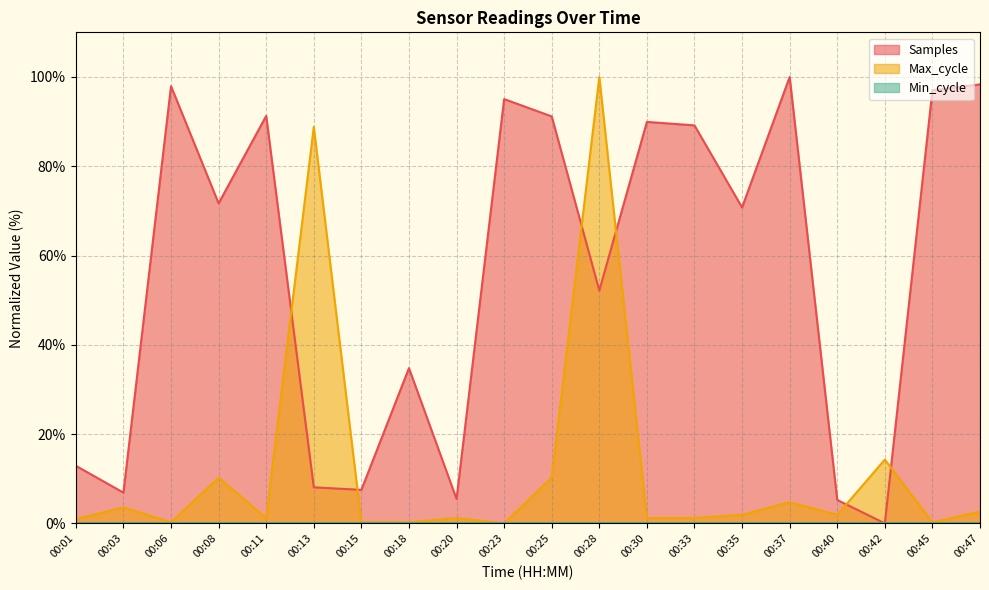

The Samples series shows 71.7 at 00:08. True or false?

True